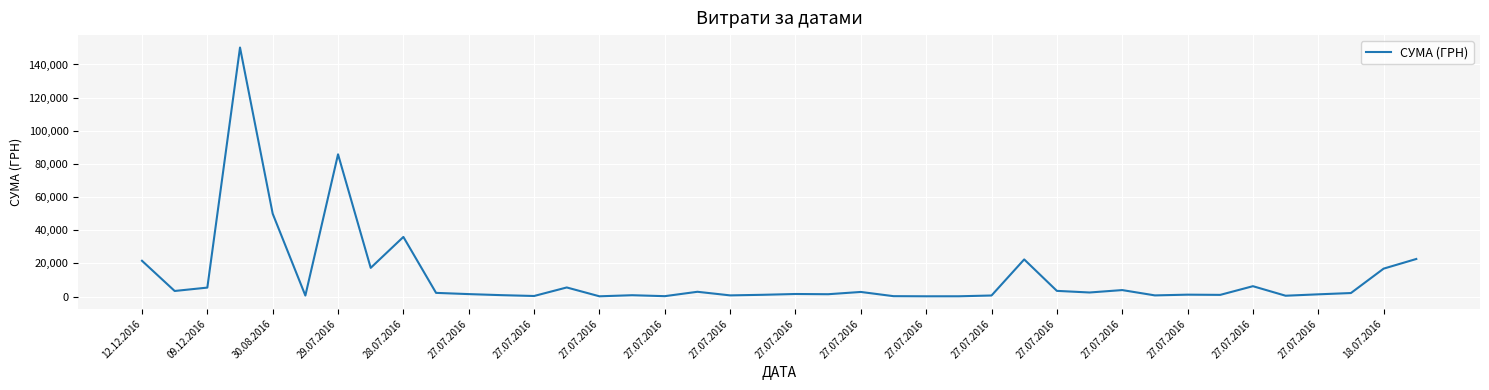

What is the maximum value shown in the chart?

150216.7